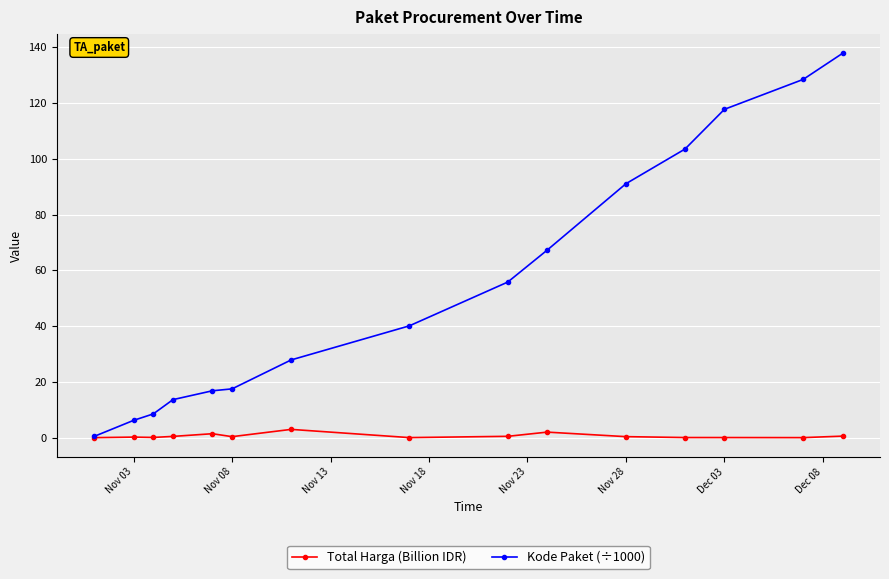

Which series has the largest total across all categories?

Kode Paket (÷1000)